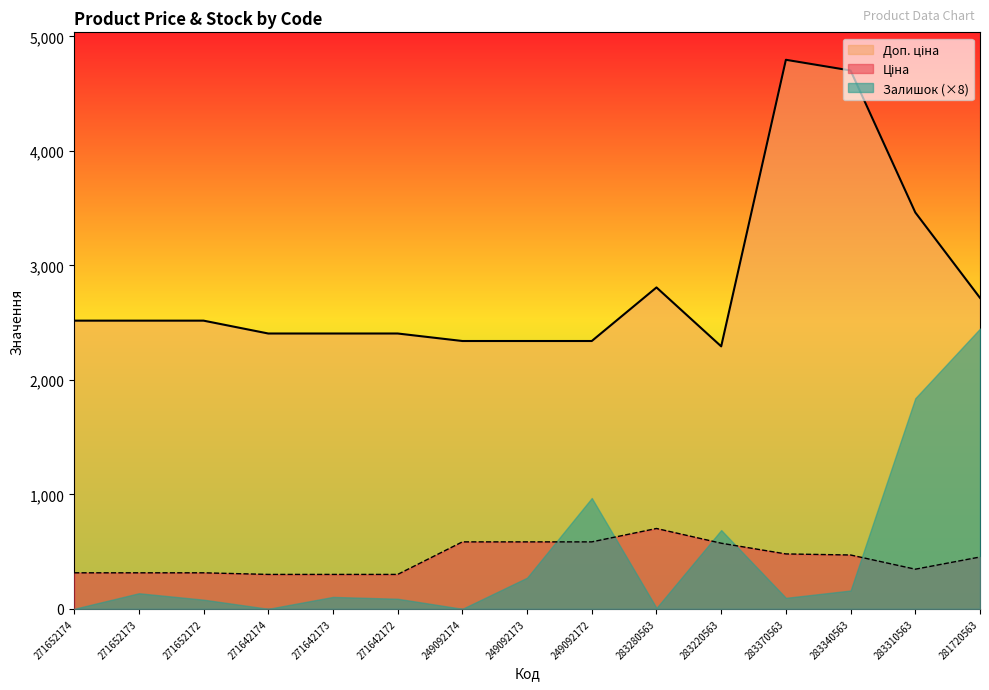

What is the maximum value shown in the chart?

4796.4